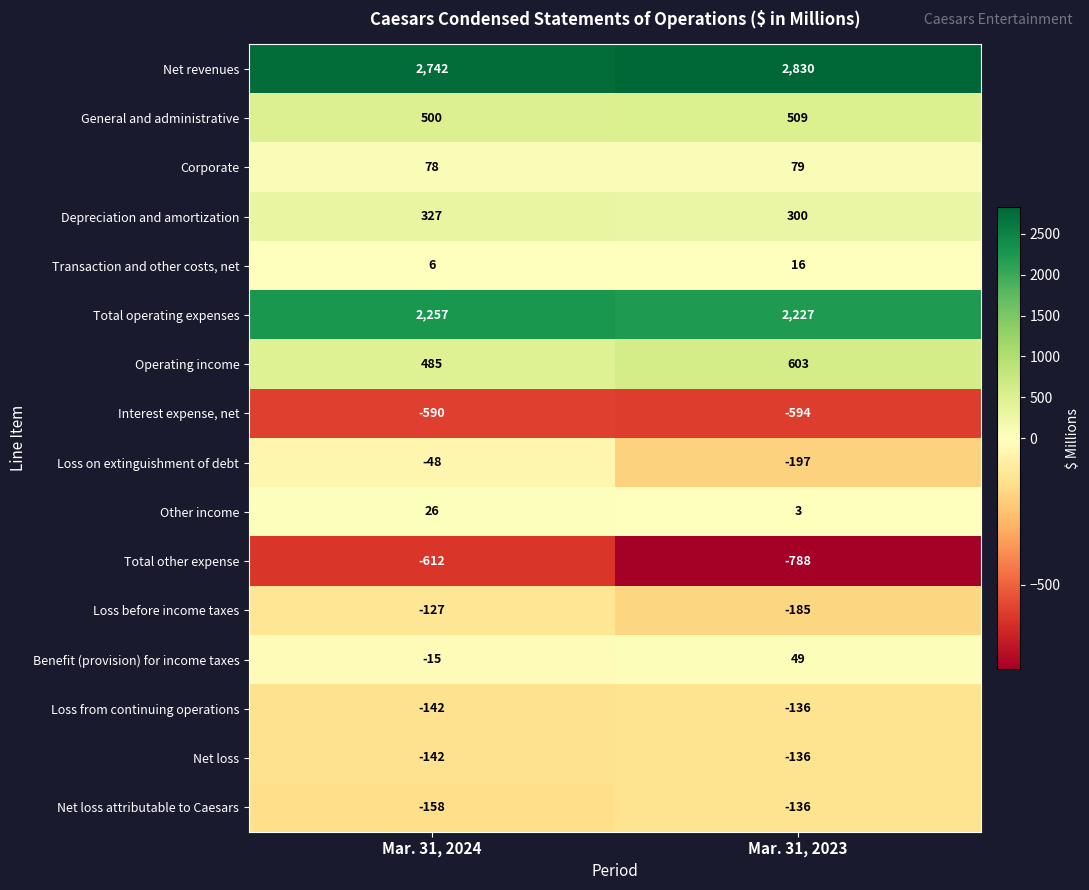

What is the difference between the Loss before income taxes values at Mar. 31, 2024 and Mar. 31, 2023?

58